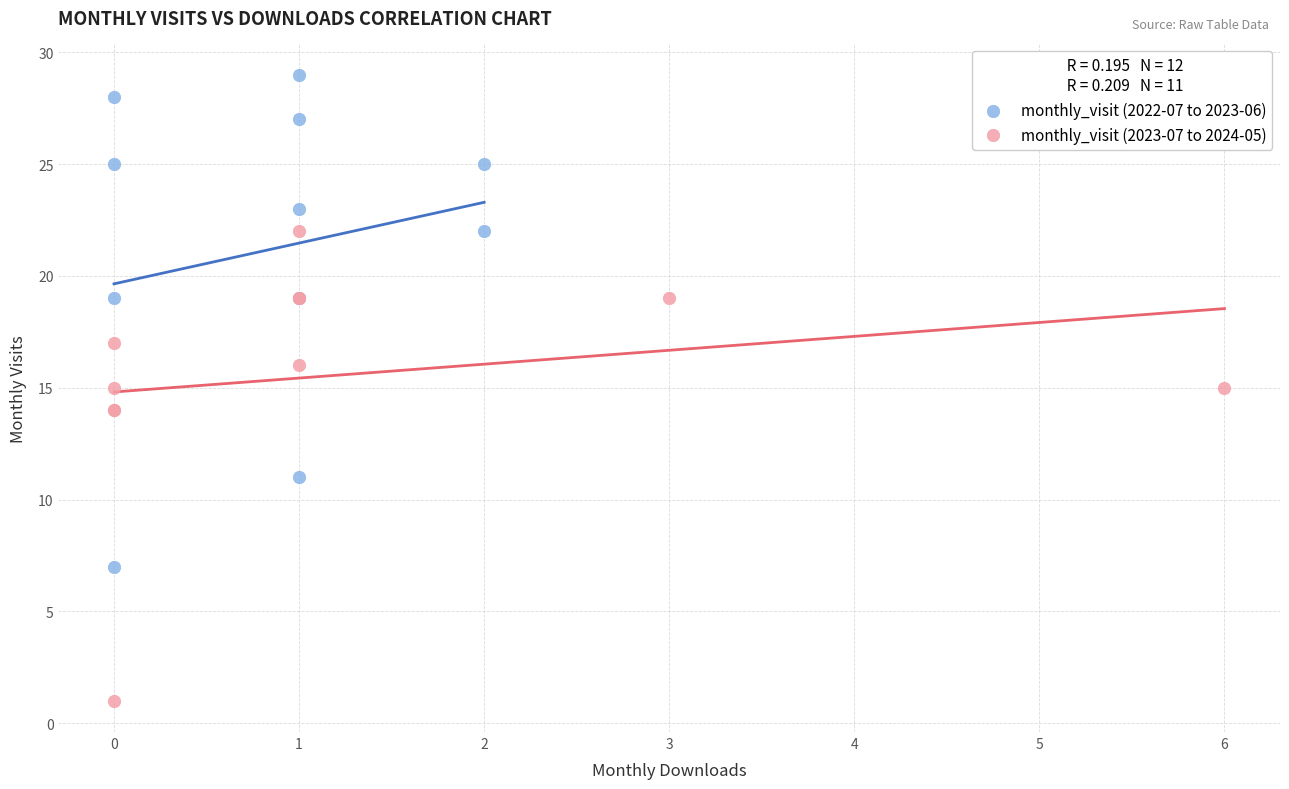

Which series reaches the maximum Y coordinate?

monthly_visit (2022-07 to 2023-06)